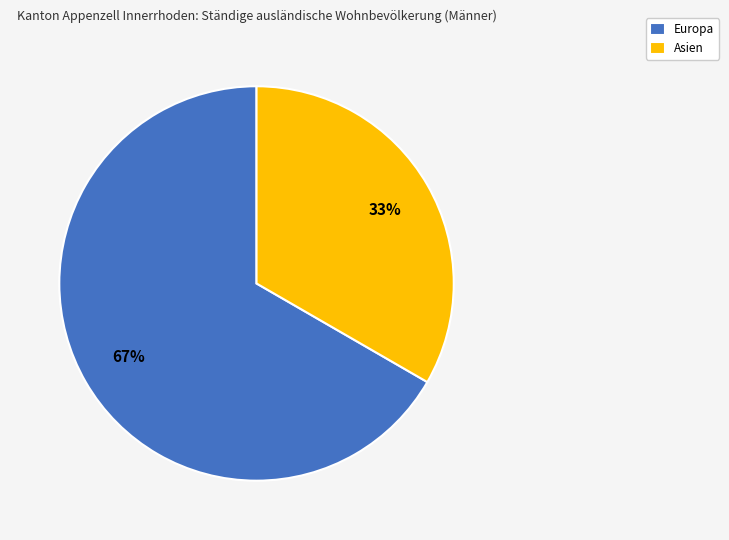

Do Europa and Asien together represent more than half of the pie?

Yes